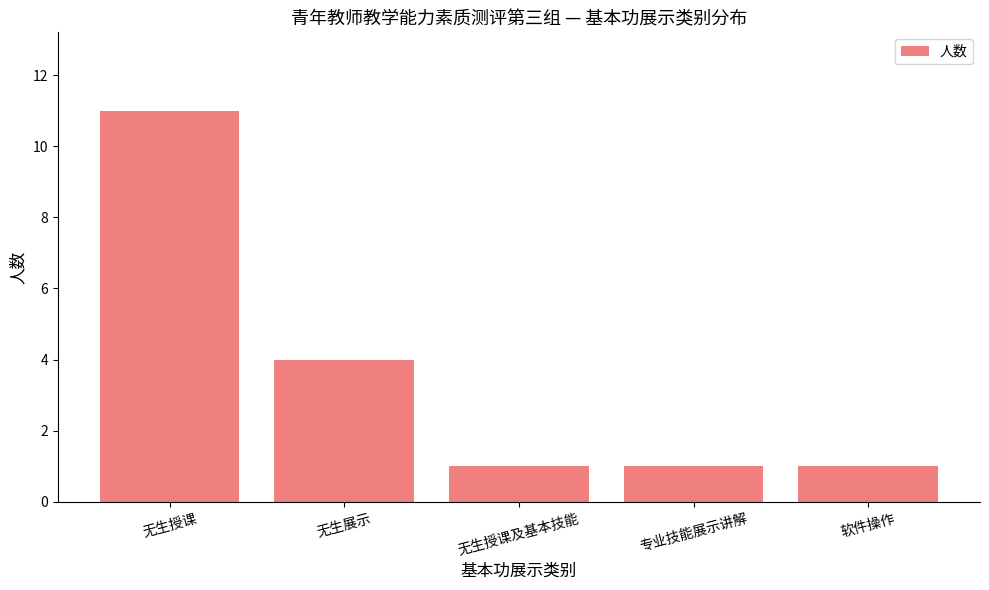

How many values are between 1 and 4?

4